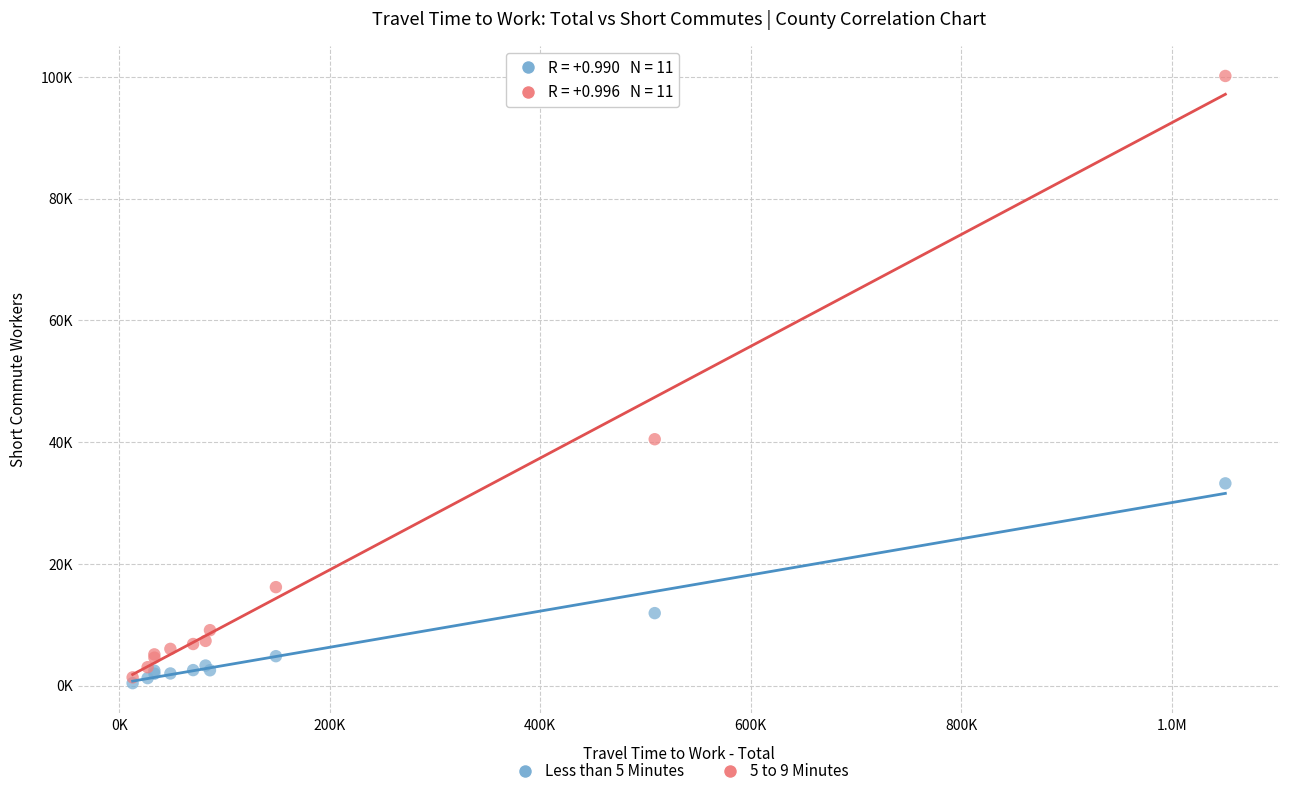

Which series reaches the maximum Y coordinate?

5 to 9 Minutes